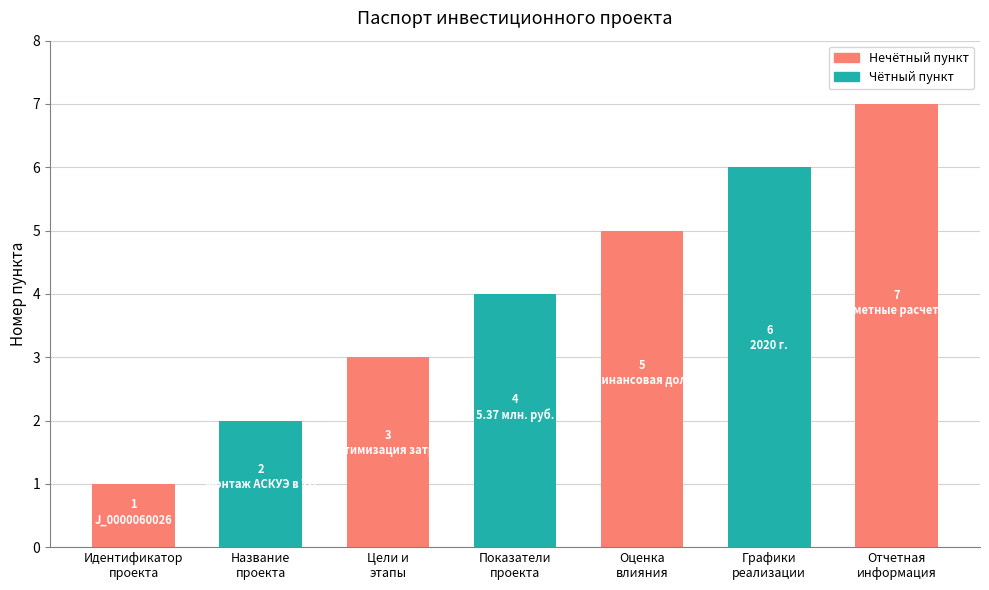

Count the values in the range 2 to 6.

5